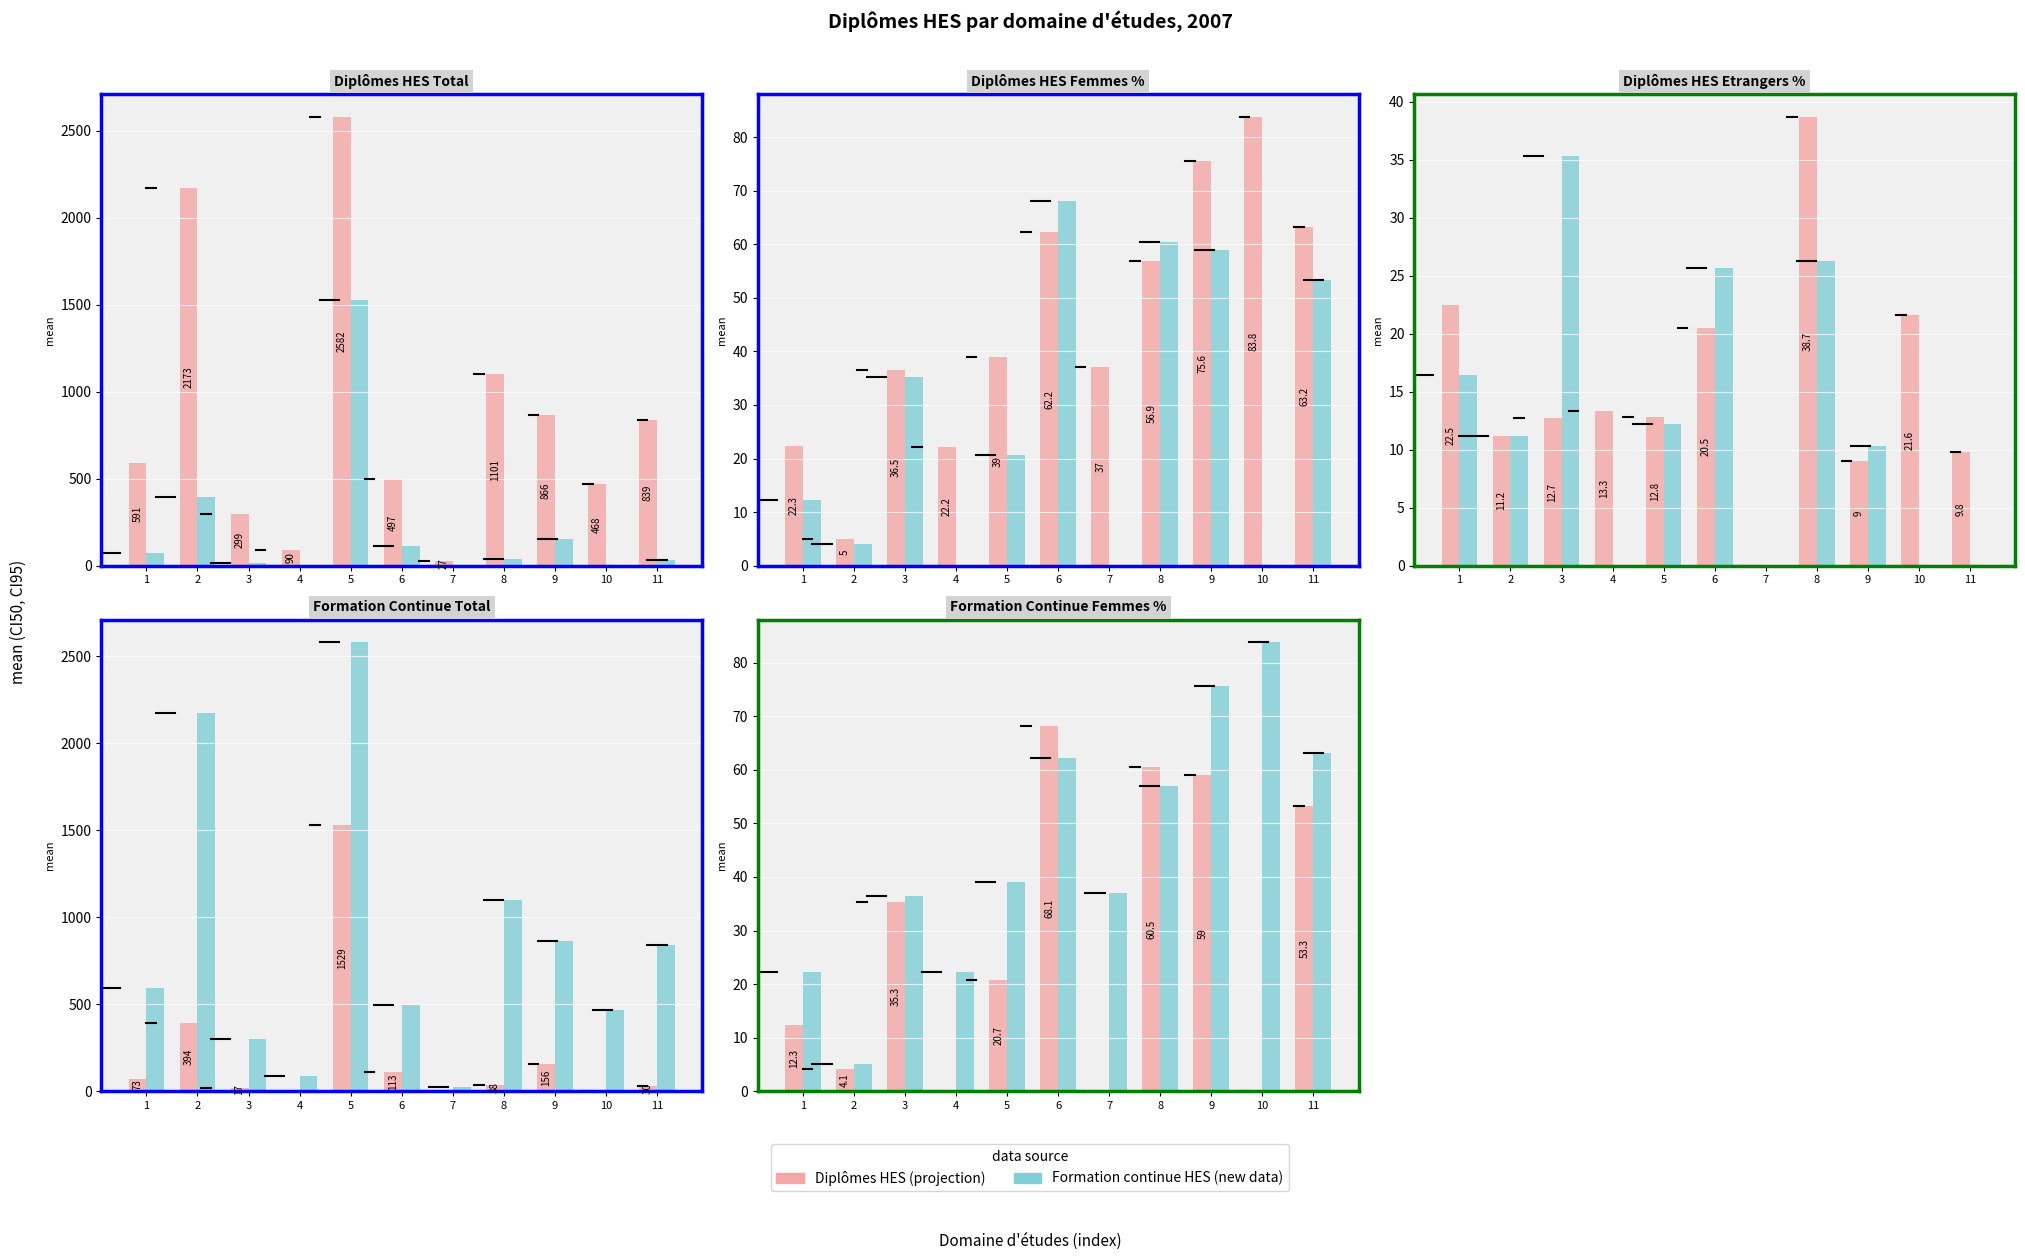

How many data points in Diplômes HES are above 20?

6